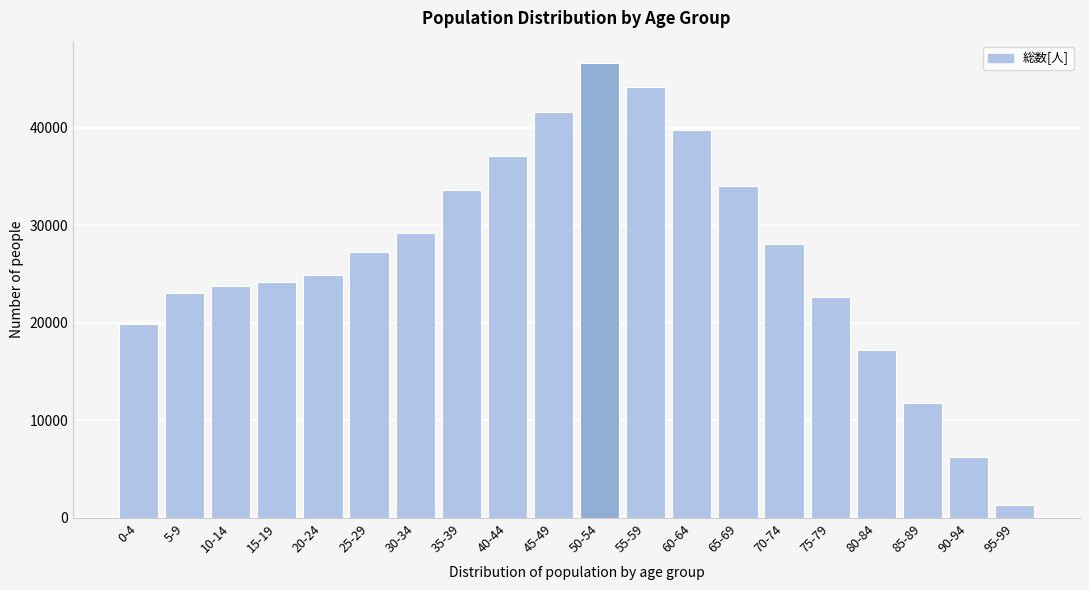

Reading right to left, transcribe all the data shown in this chart.

1290	6250	11750	17250	22667	28117	34074	39732	44161	46594	41619	37137	33587	29193	27258	24944	24171	23825	23050	19927